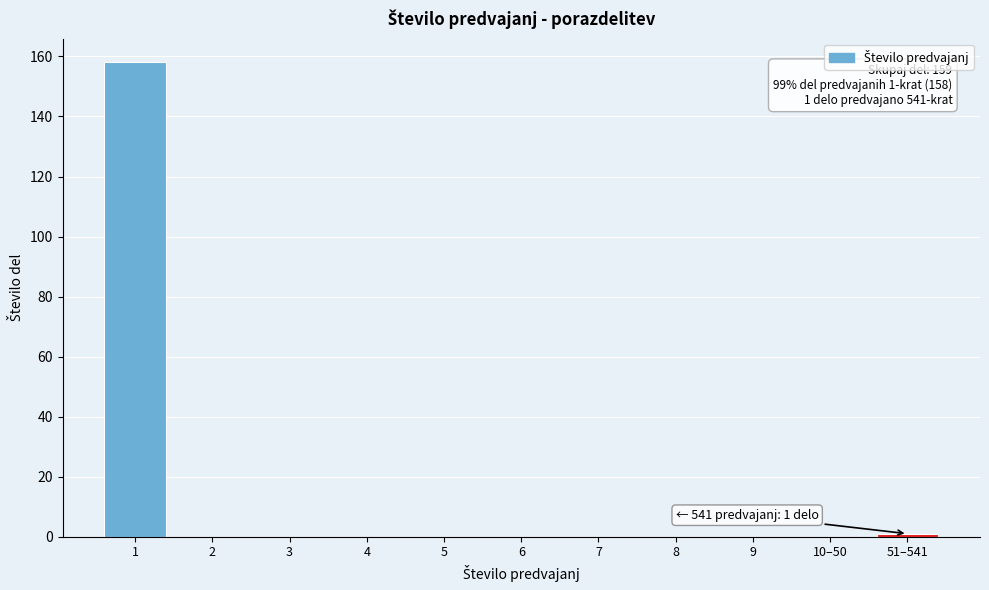

Reading left to right, transcribe all the data shown in this chart.

1=158	2=0	3=0	4=0	5=0	6=0	7=0	8=0	9=0	10–50=0	51–541=1